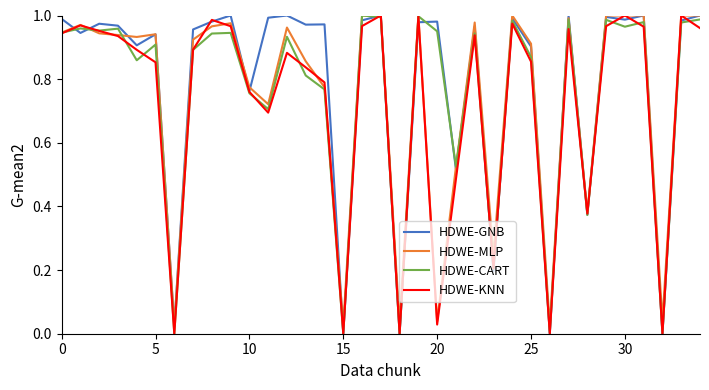

Rank the series by their maximum value, from highest to lowest.

HDWE-GNB, HDWE-MLP, HDWE-CART, HDWE-KNN